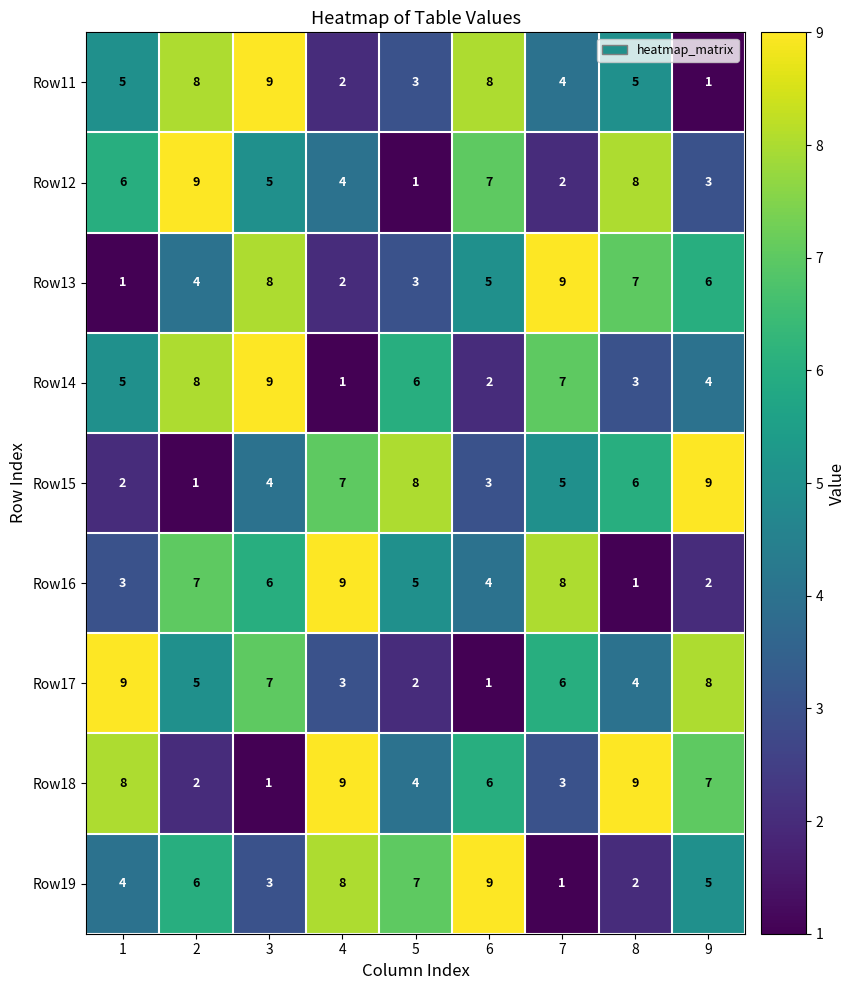

What is the sum of all Row13 values?

45